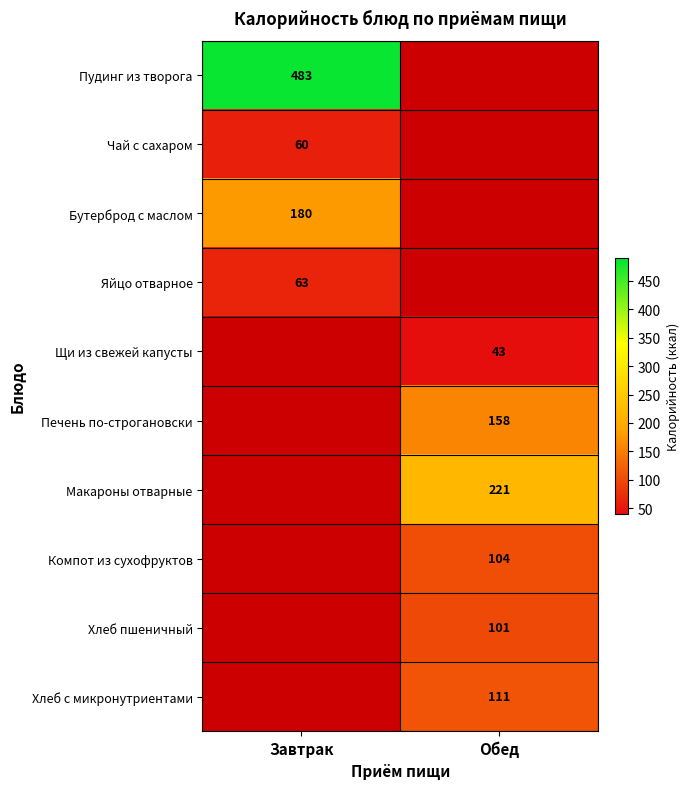

Is it true that Чай с сахаром equals 22 at Завтрак?

False